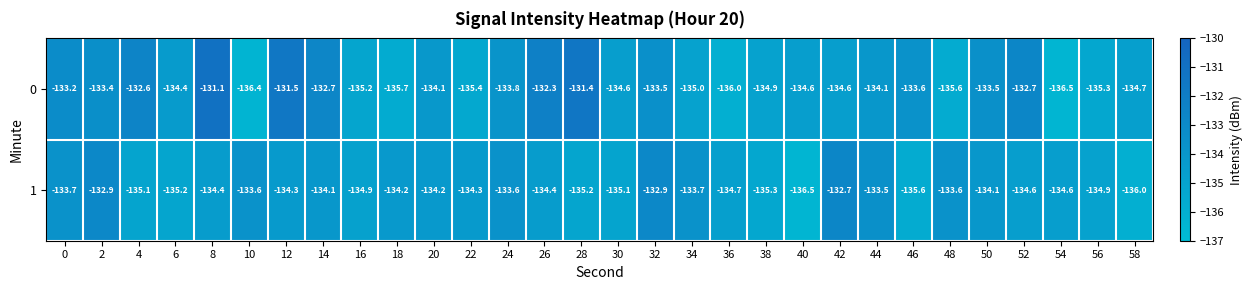

Which category has the highest value across all series?

8